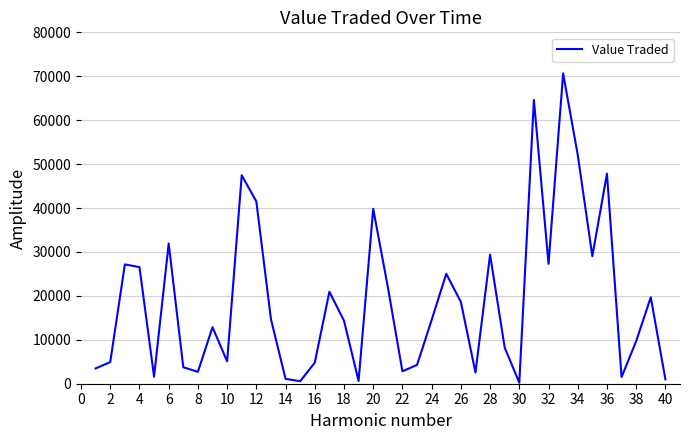

What is the difference between the second highest and minimum values?

64377